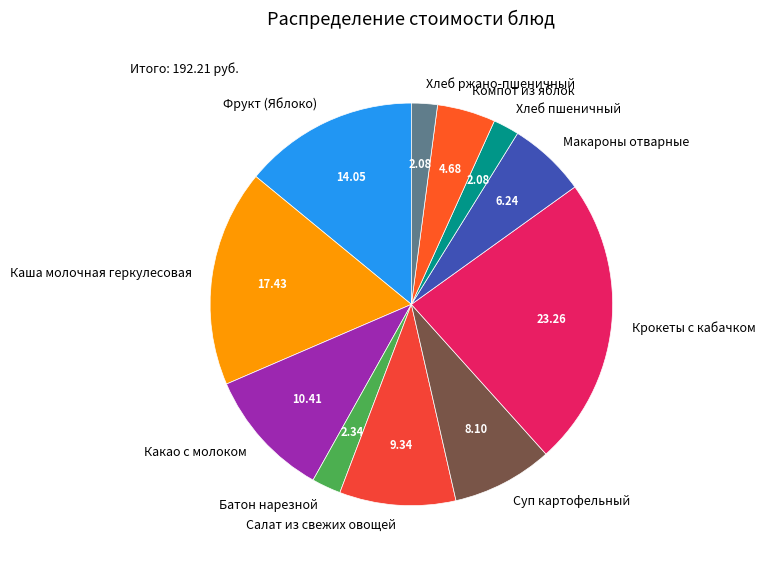

Does Макароны отварные account for over 50% of the chart?

No